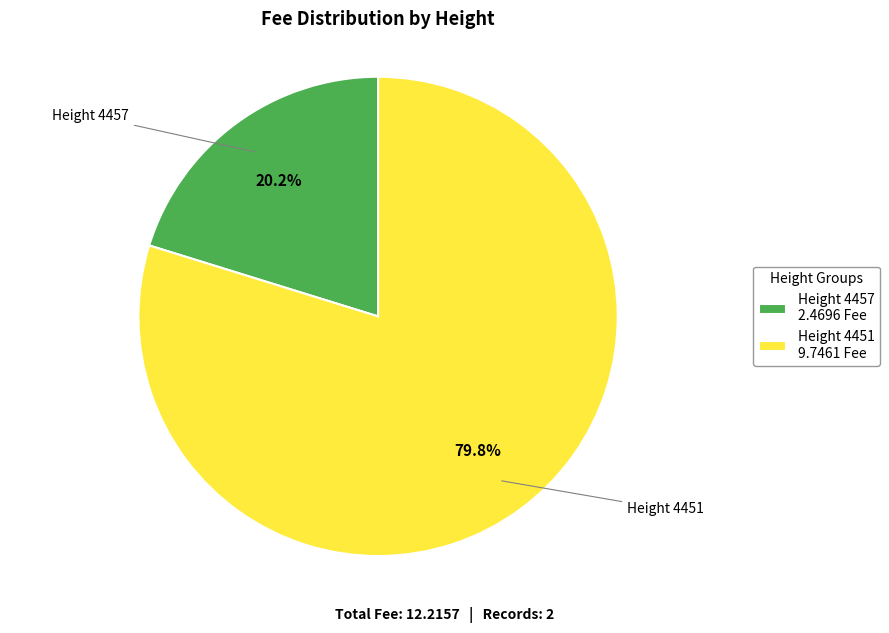

To the nearest percent, what is the difference between the largest and smallest slice percentages?

60%